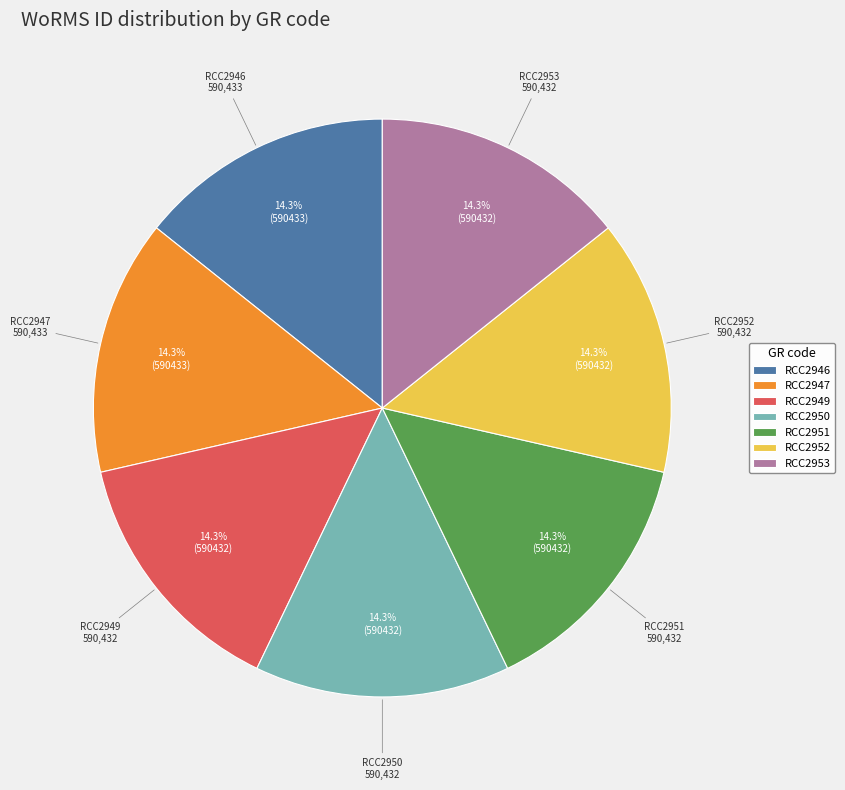

Is it true that RCC2953 is 14% of the pie?

True